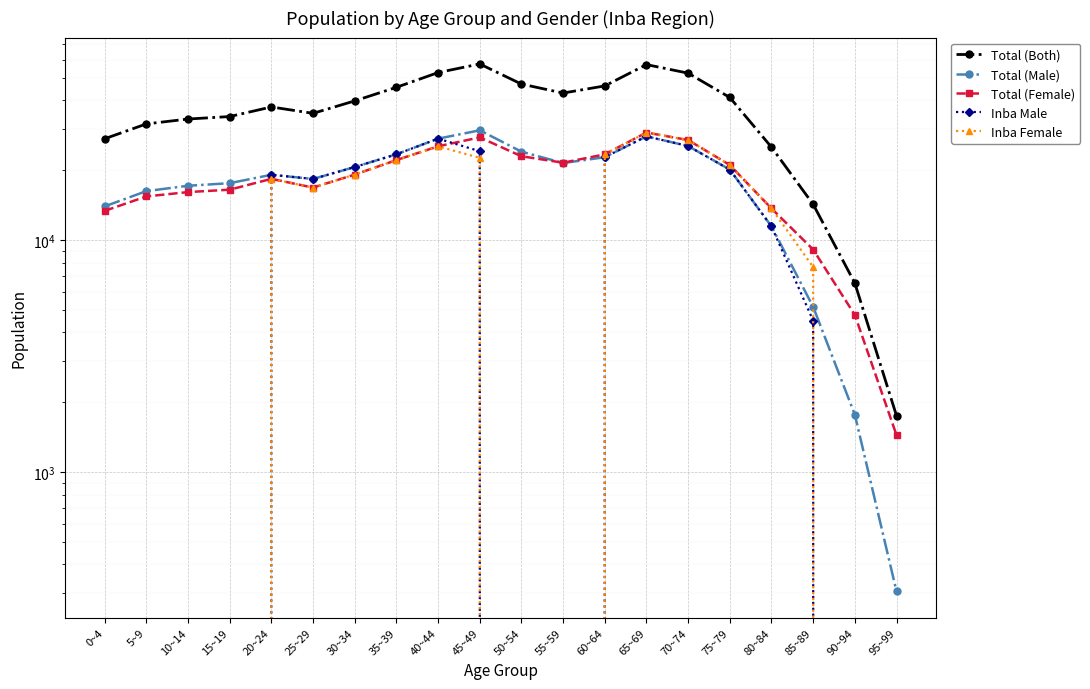

Where is the first local maximum for Inba Female?

20~24